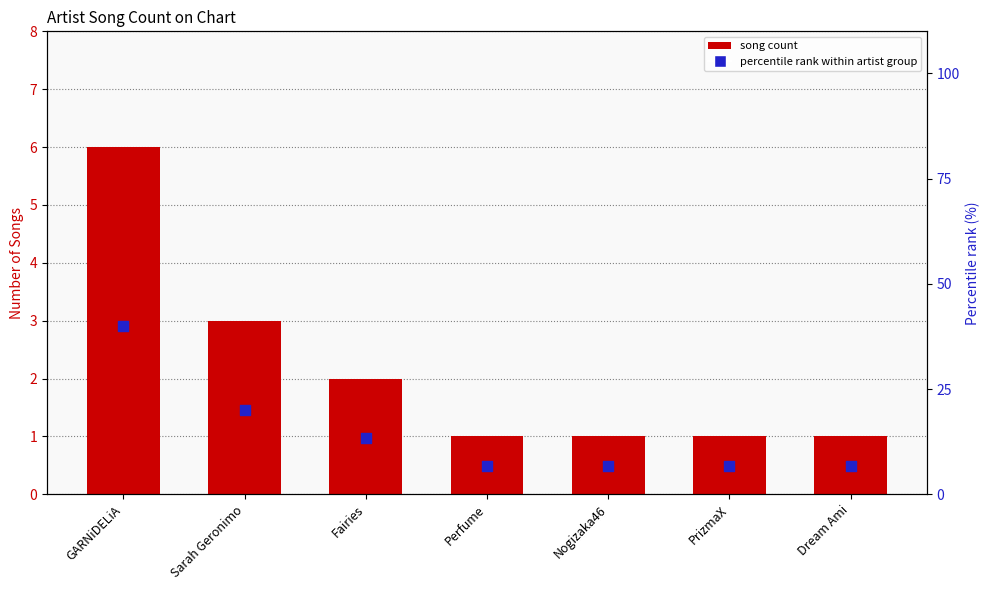

Which series has the largest Y range (max minus min)?

percentile rank within artist group